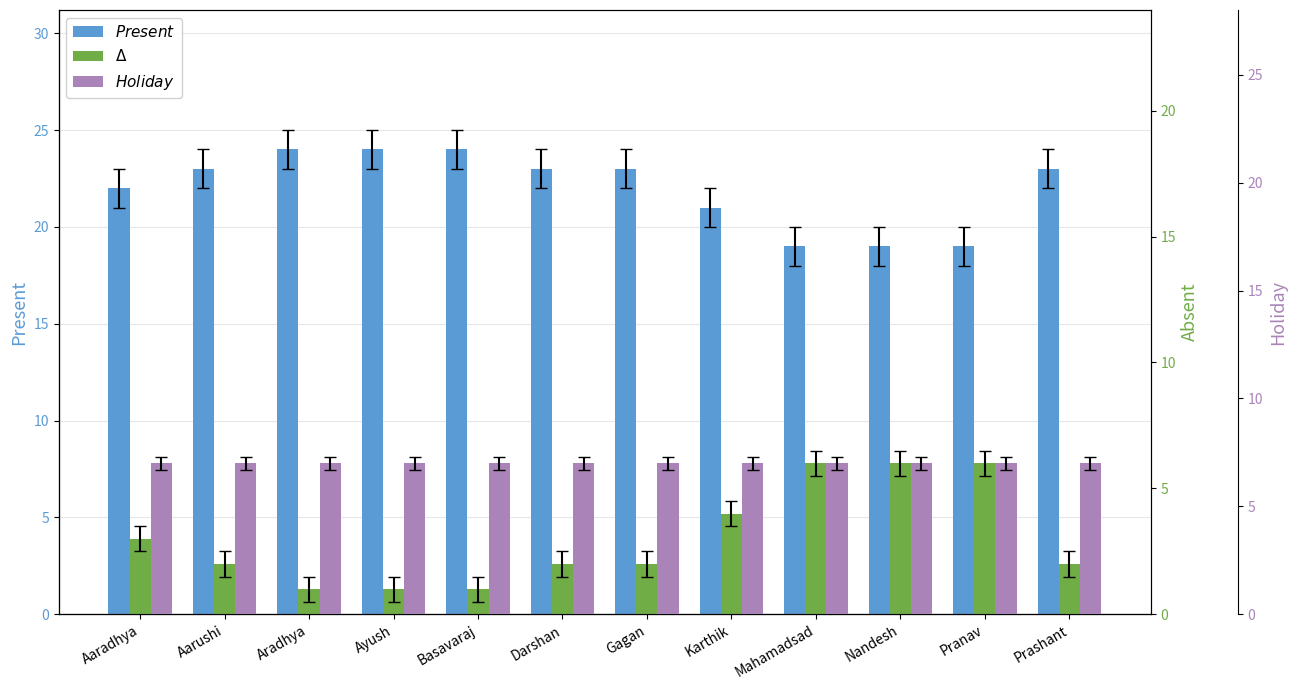

What is the total value across all series at Darshan?

32